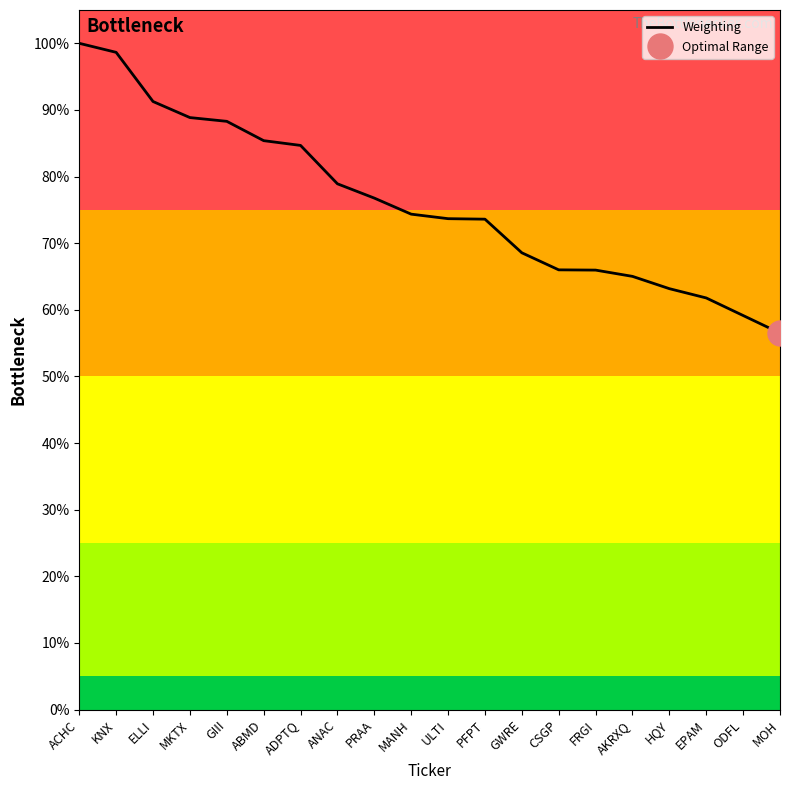

Reading left to right, extract all data points from this chart.

100.0	98.6	91.3	88.9	88.3	85.4	84.7	78.9	76.8	74.4	73.7	73.6	68.6	66.0	66.0	65.0	63.2	61.8	59.1	56.5